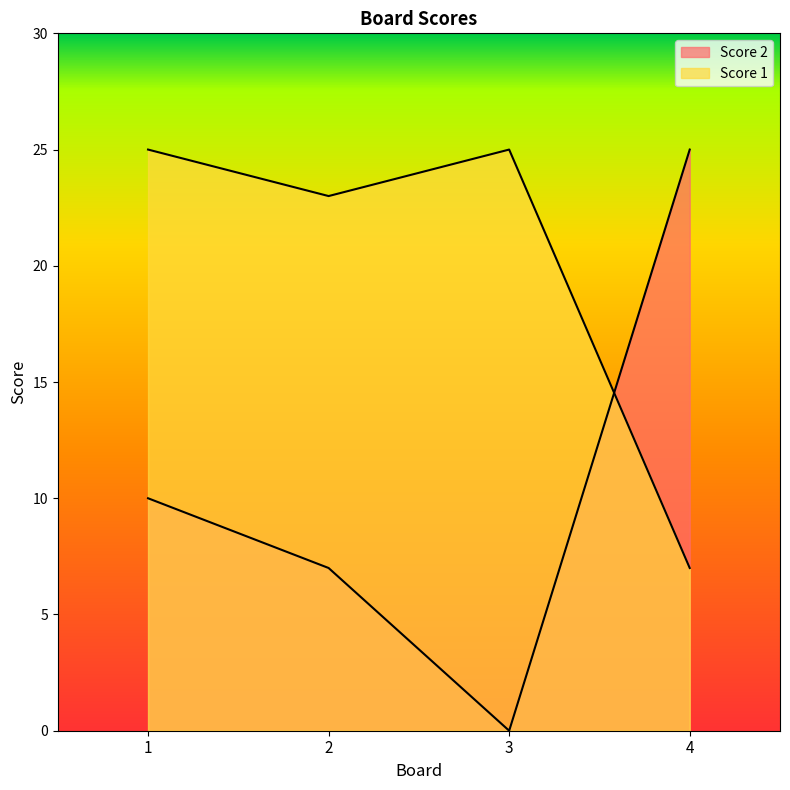

What is the value of the Score 1 point at the 3rd from the left?

25